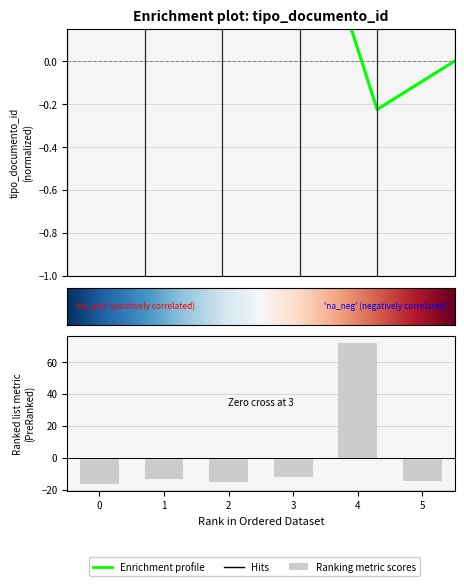

How many values are below -13?

4